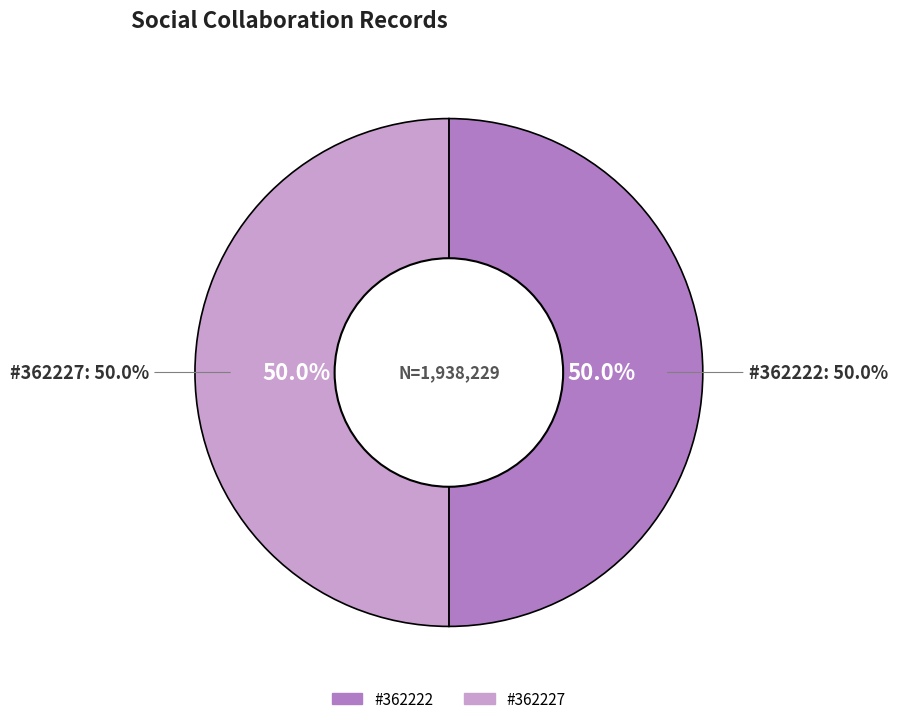

To the nearest percent, what percentage of the pie is 362222?

50%